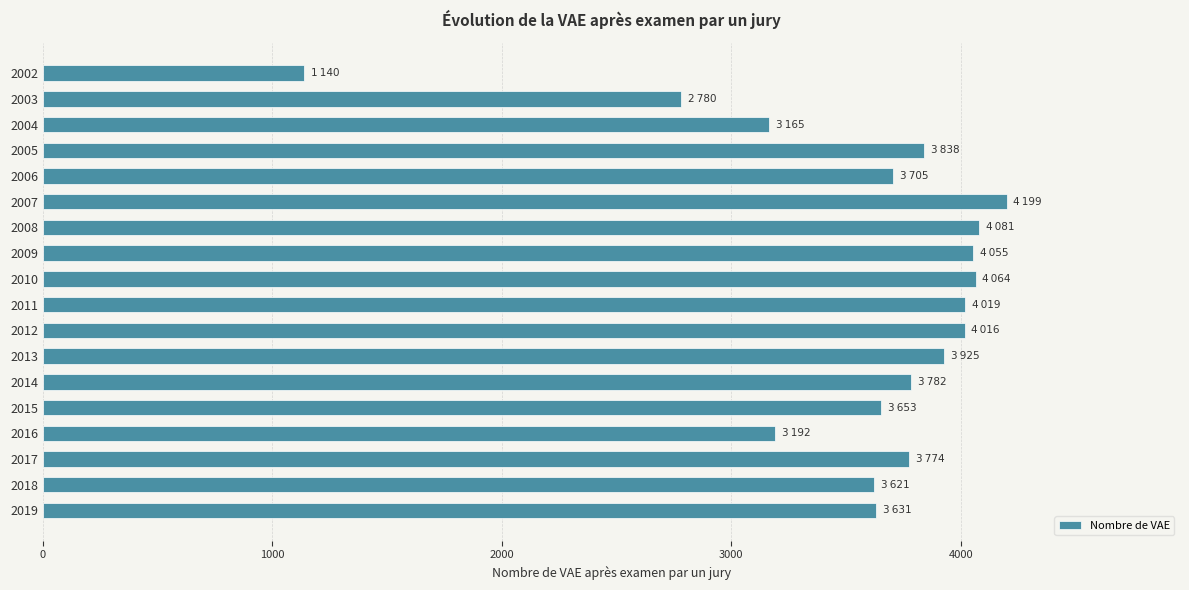

The chart shows a value of 1894 at 2002. True or false?

False